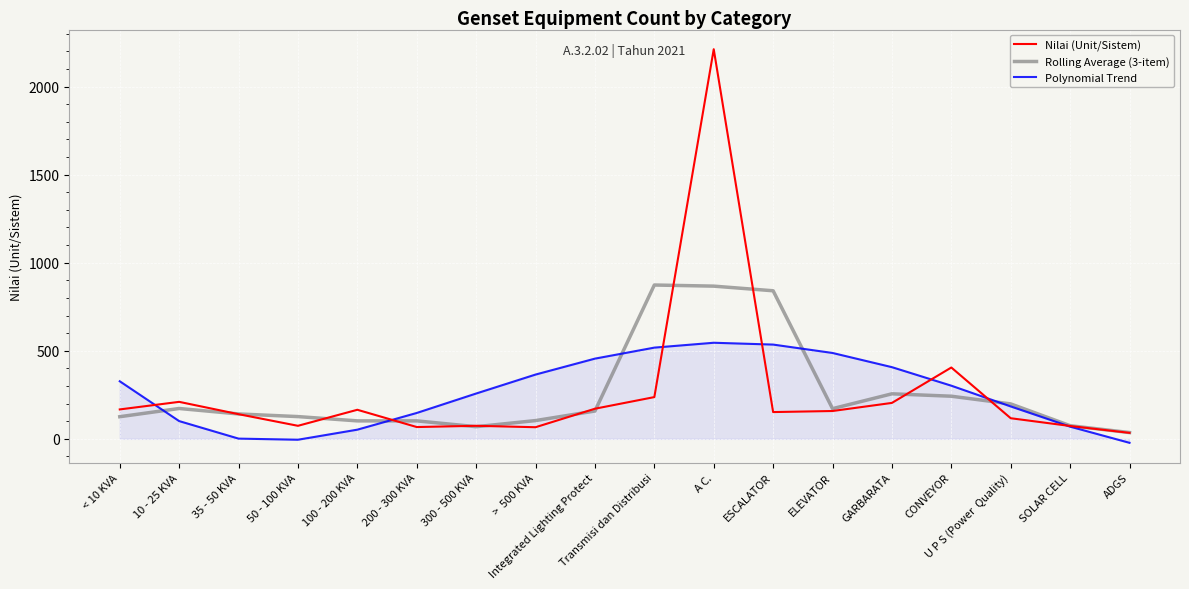

Is it true that Rolling Average (3-item) equals 873.3 at Transmisi dan Distribusi?

True